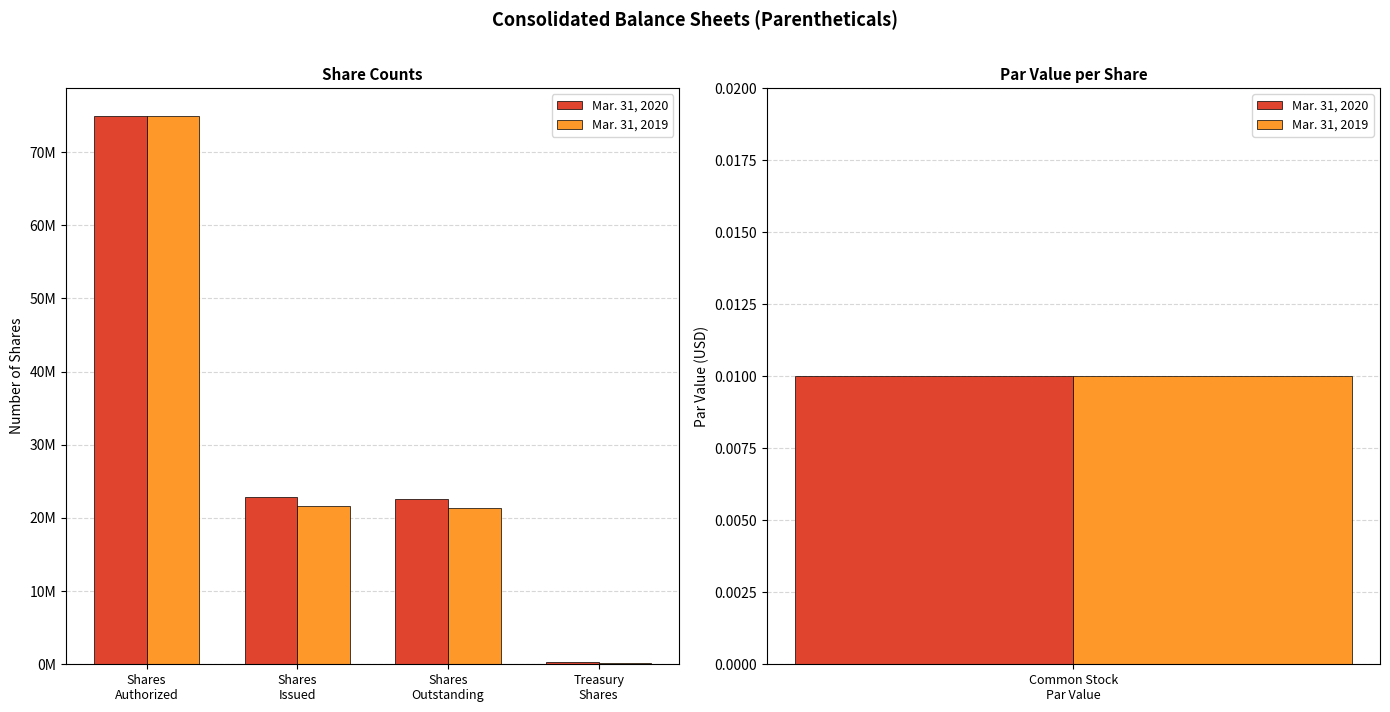

The value of Mar. 31, 2020 at Shares
Issued is 22902288. True or false?

True